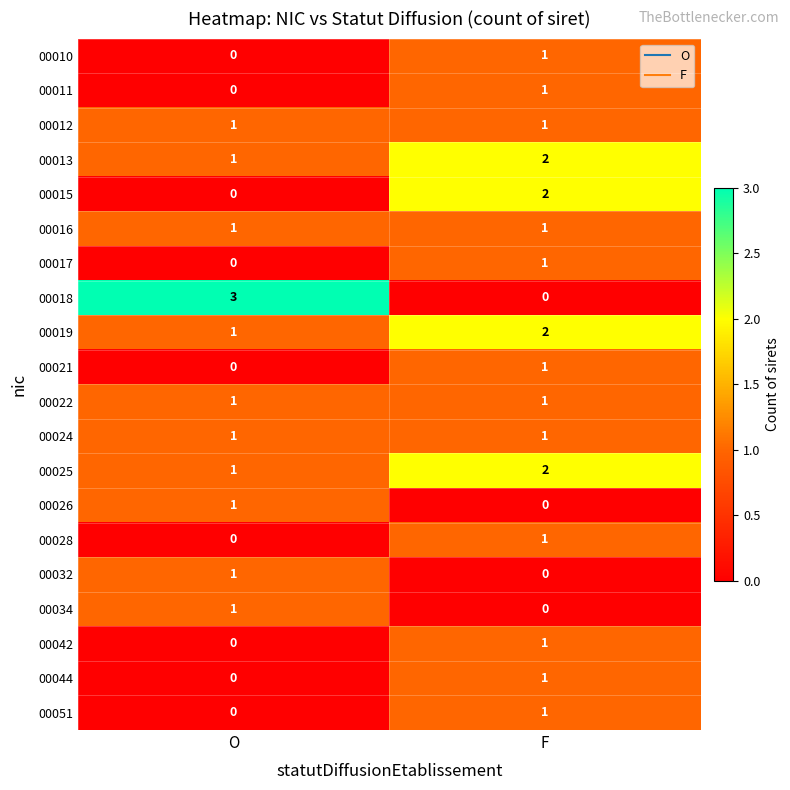

Rank the categories by 00034 value from highest to lowest.

O, F